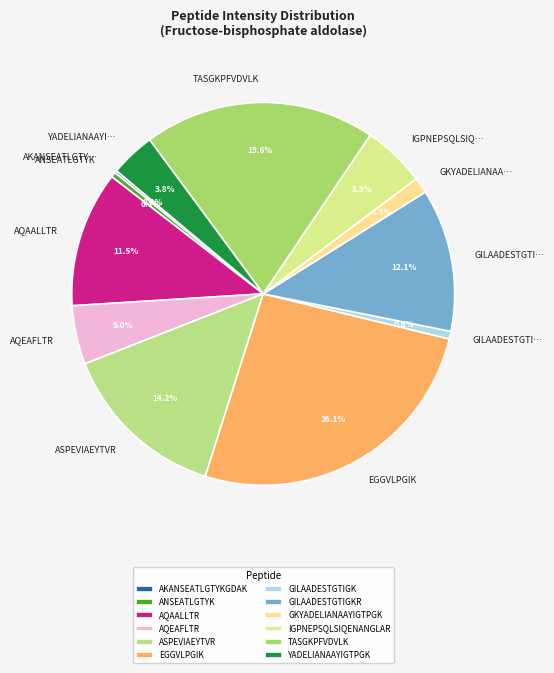

Between AQAALLTR and AQEAFLTR, which is larger?

AQAALLTR